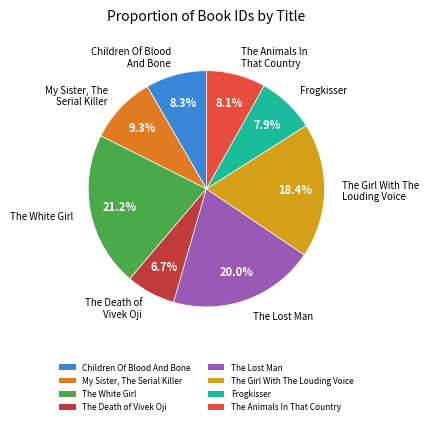

Which slice is the smallest?

The Death of Vivek Oji